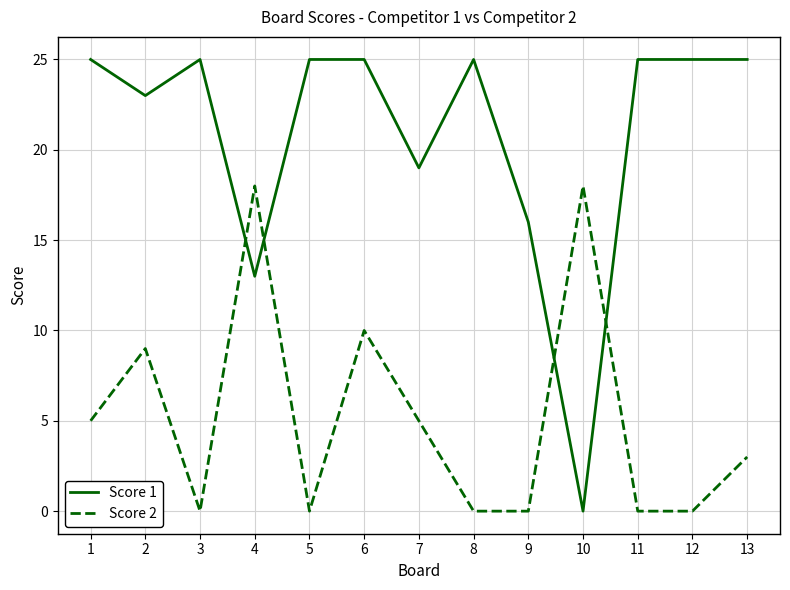

What is the maximum value for Score 1?

25